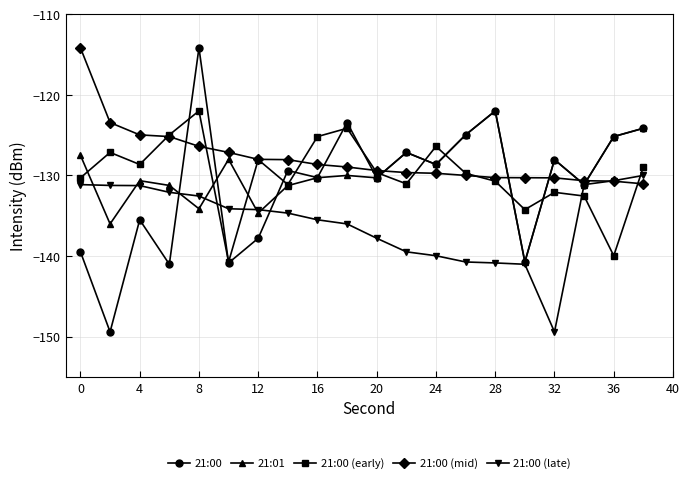

Which series has the largest range (max minus min)?

21:00